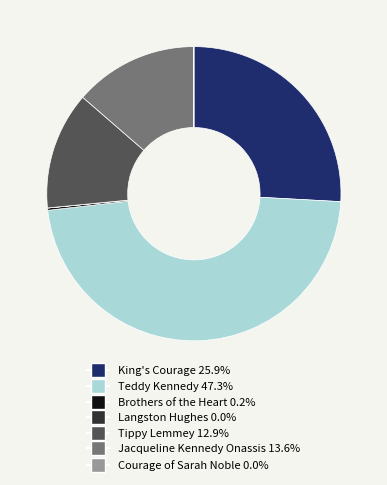

Which slice is the largest?

Teddy Kennedy